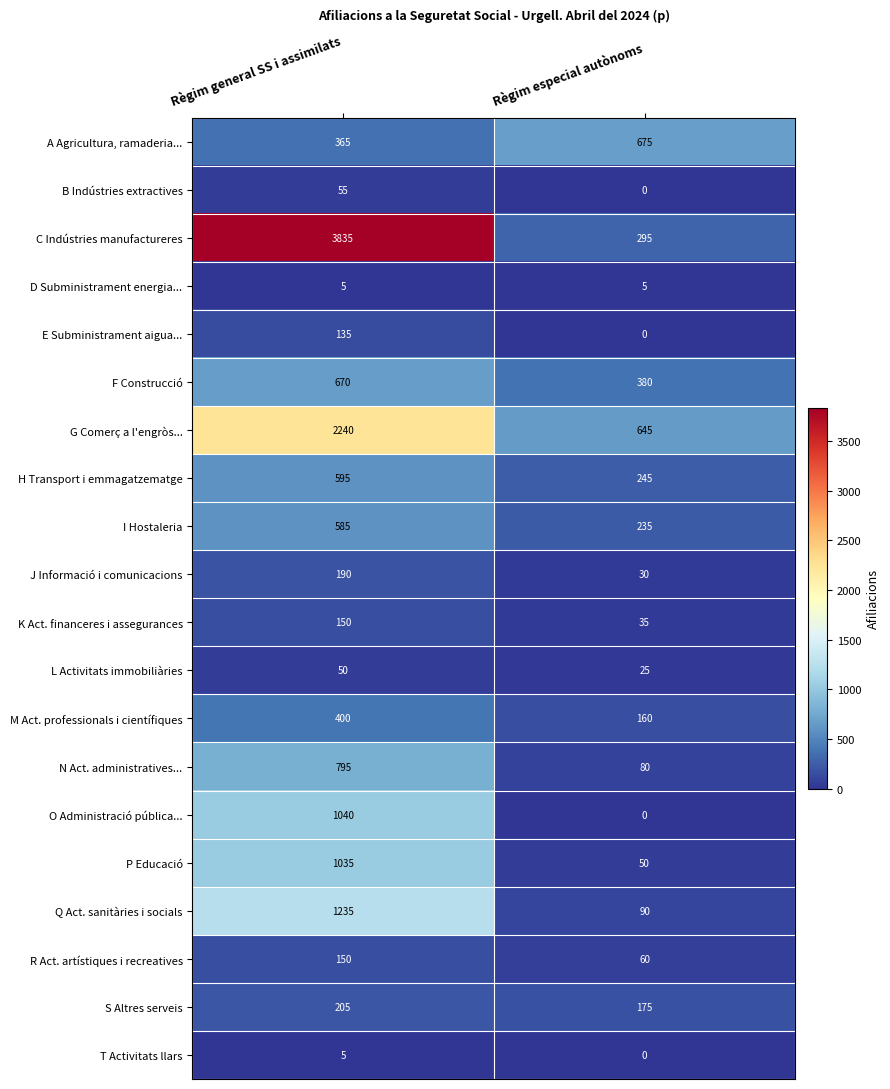

The value of G Comerç a l'engròs... at Règim especial autònoms is 1151. True or false?

False